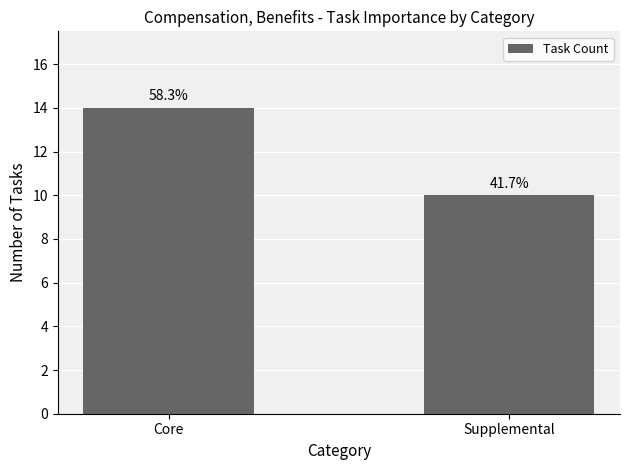

At which category does the chart reach its peak across all series?

Core